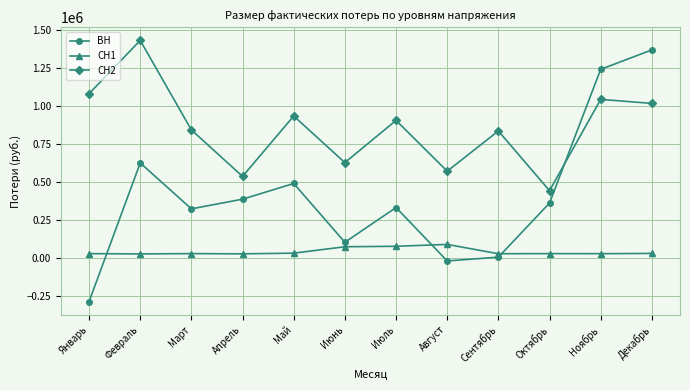

What is the difference between the maximum and minimum values in the СН2 series?

988613.4